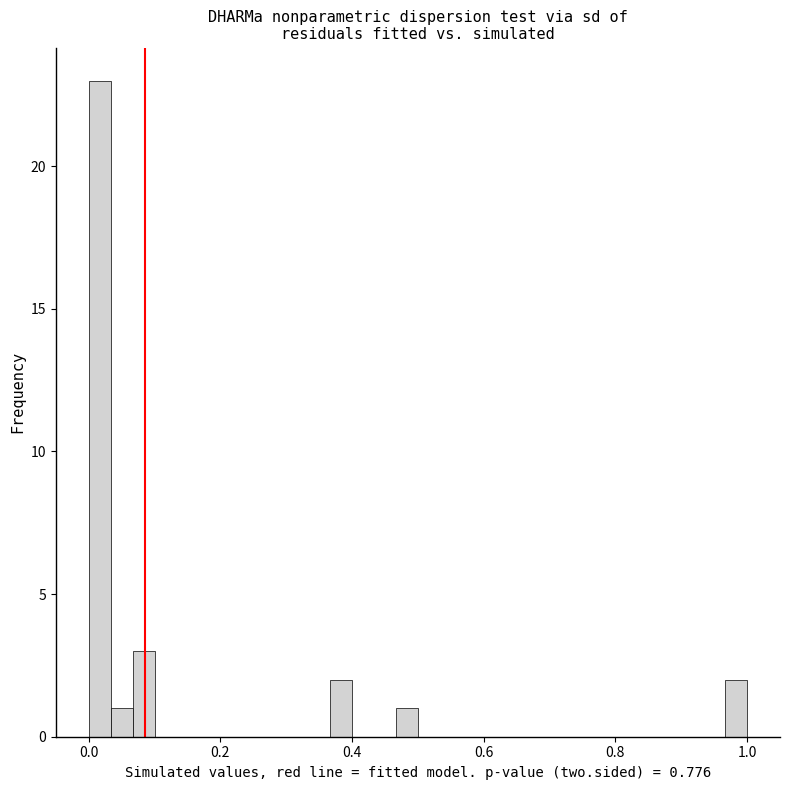

Read against the x-axis, roughly where is the centre of the tallest bar?

0.02